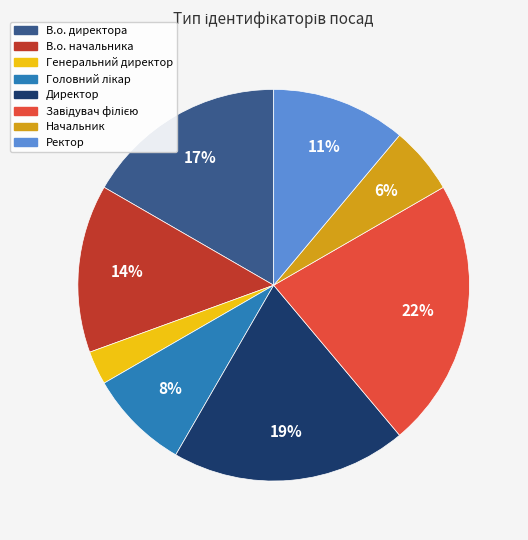

Count the number of slices in the pie.

8